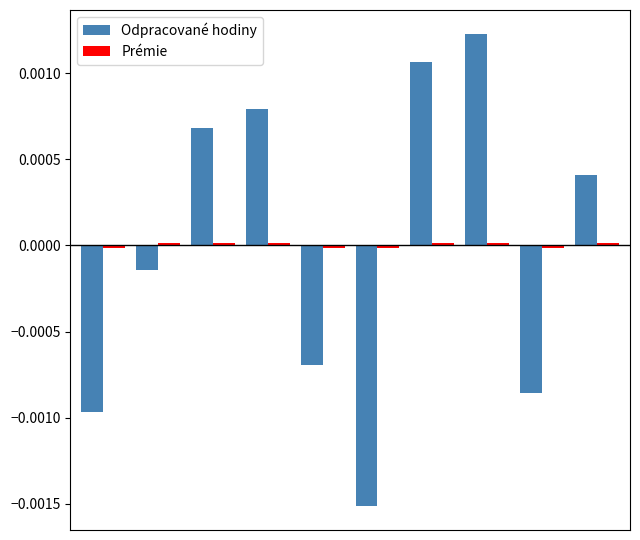

Which series has the widest spread of values?

Odpracované hodiny